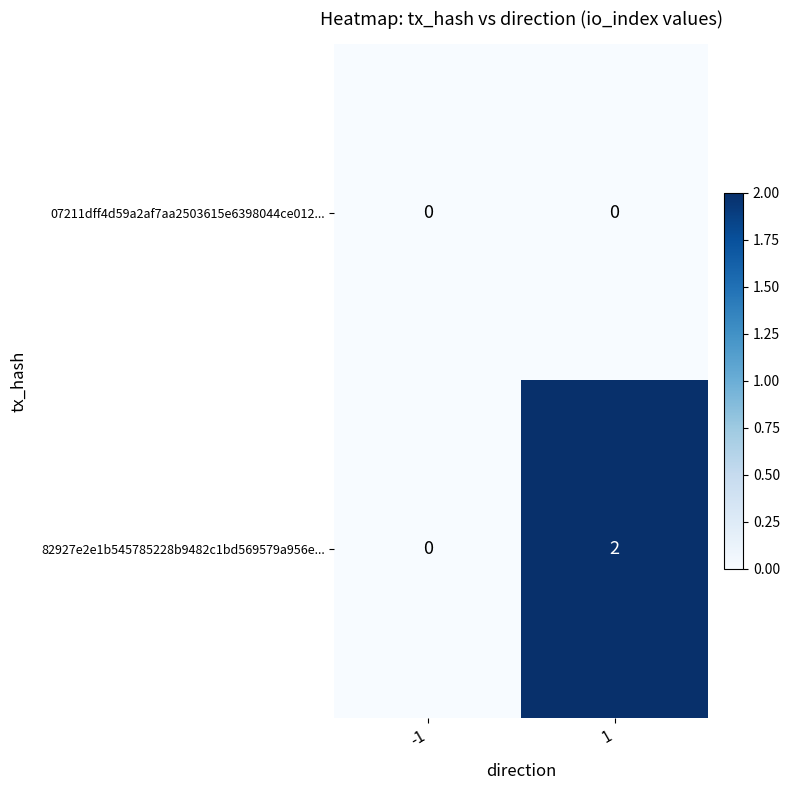

List the series in order of their peak value, lowest first.

07211dff4d59a2af7aa2503615e6398044ce012..., 82927e2e1b545785228b9482c1bd569579a956e...